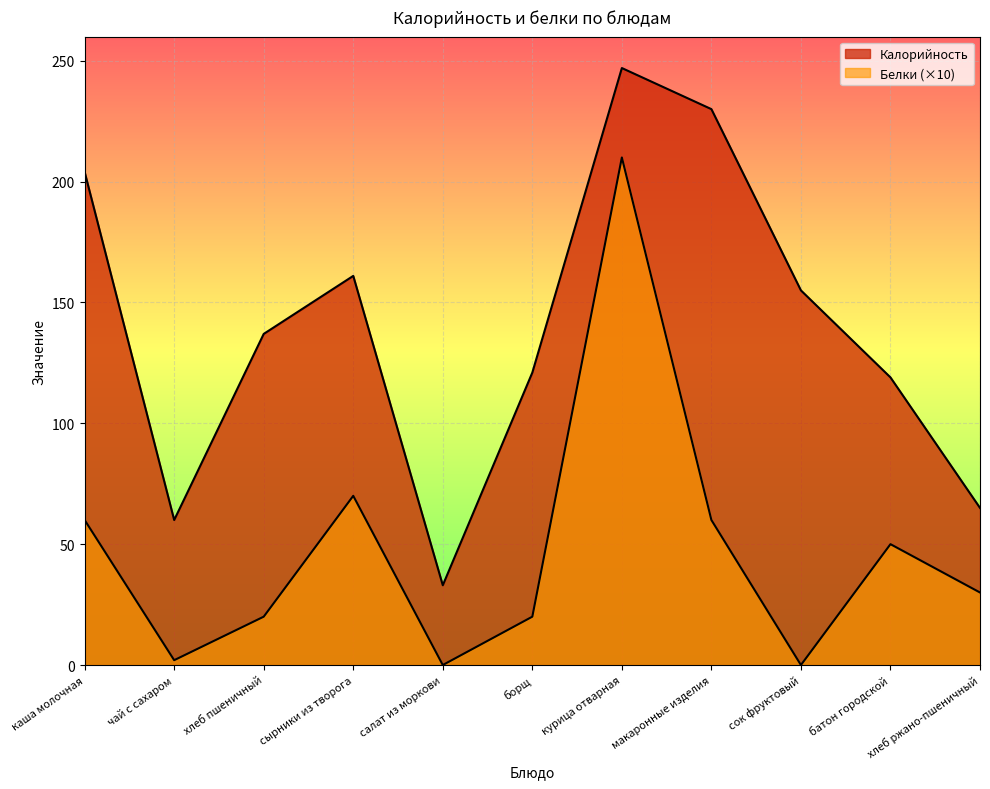

List the series in order of their peak value, highest first.

Калорийность, Белки